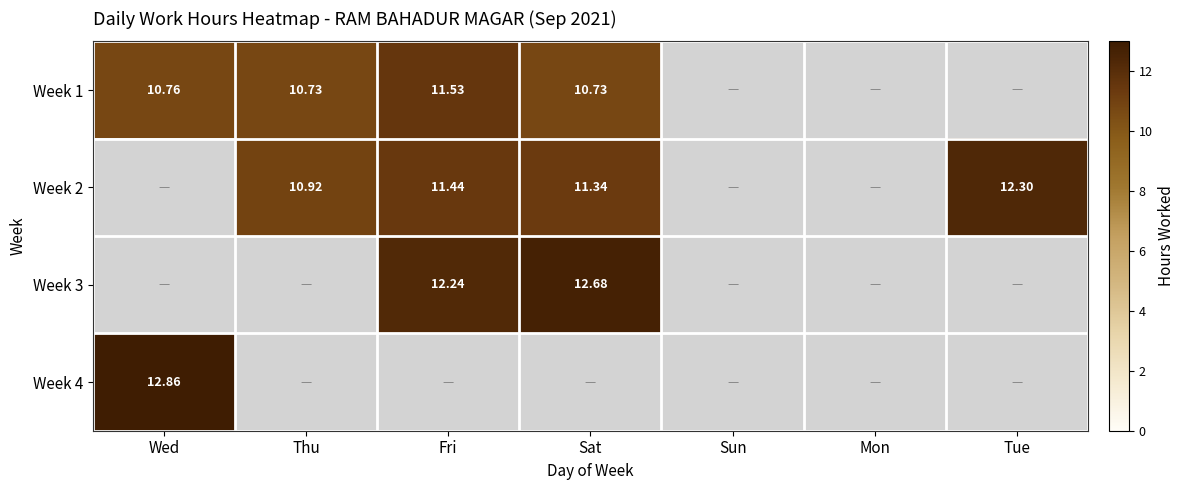

What is the sum of all Week 4 values?

12.9